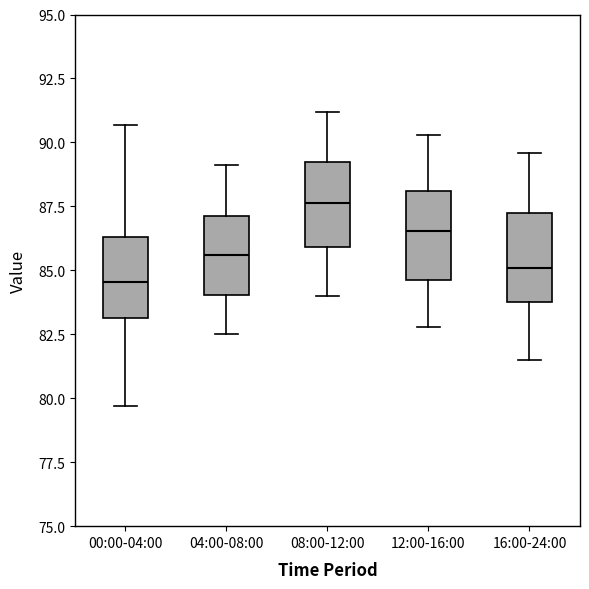

Where does the lower whisker of the box for 04:00-08:00 end on the y-axis? The values are not printed on the chart, so give them approximately, as read against the axis.

82.5